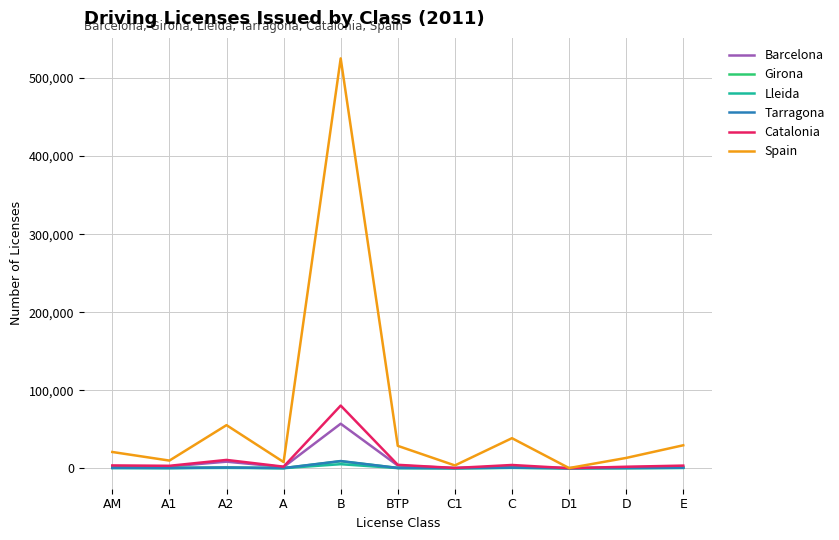

Which series has the largest total across all categories?

Spain